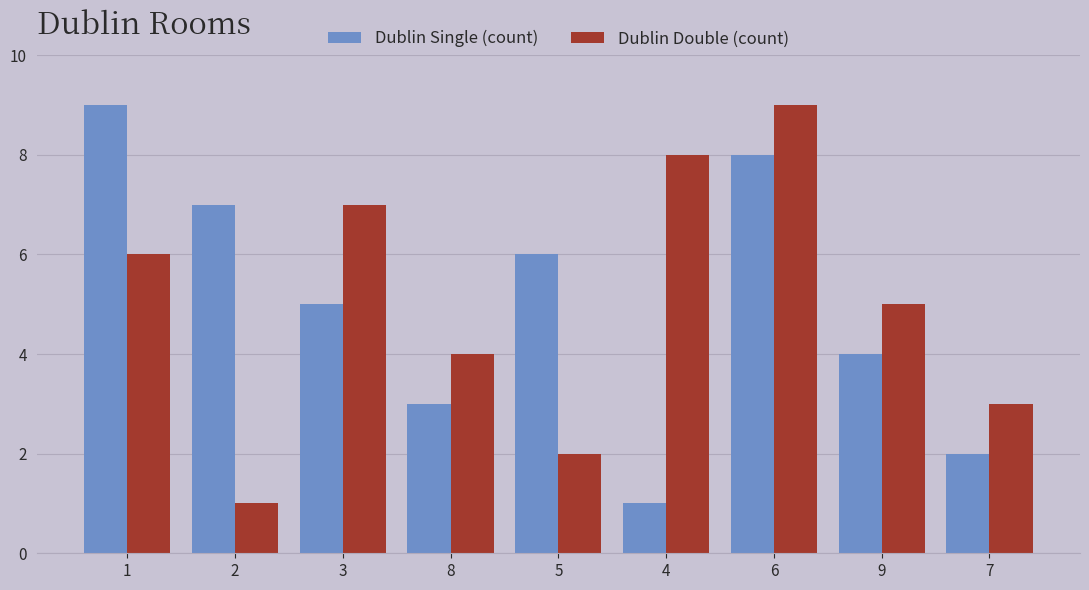

Reading left to right, transcribe all the data shown in this chart.

Dublin Single (count): 1=9	2=7	3=5	8=3	5=6	4=1	6=8	9=4	7=2
Dublin Double (count): 1=6	2=1	3=7	8=4	5=2	4=8	6=9	9=5	7=3